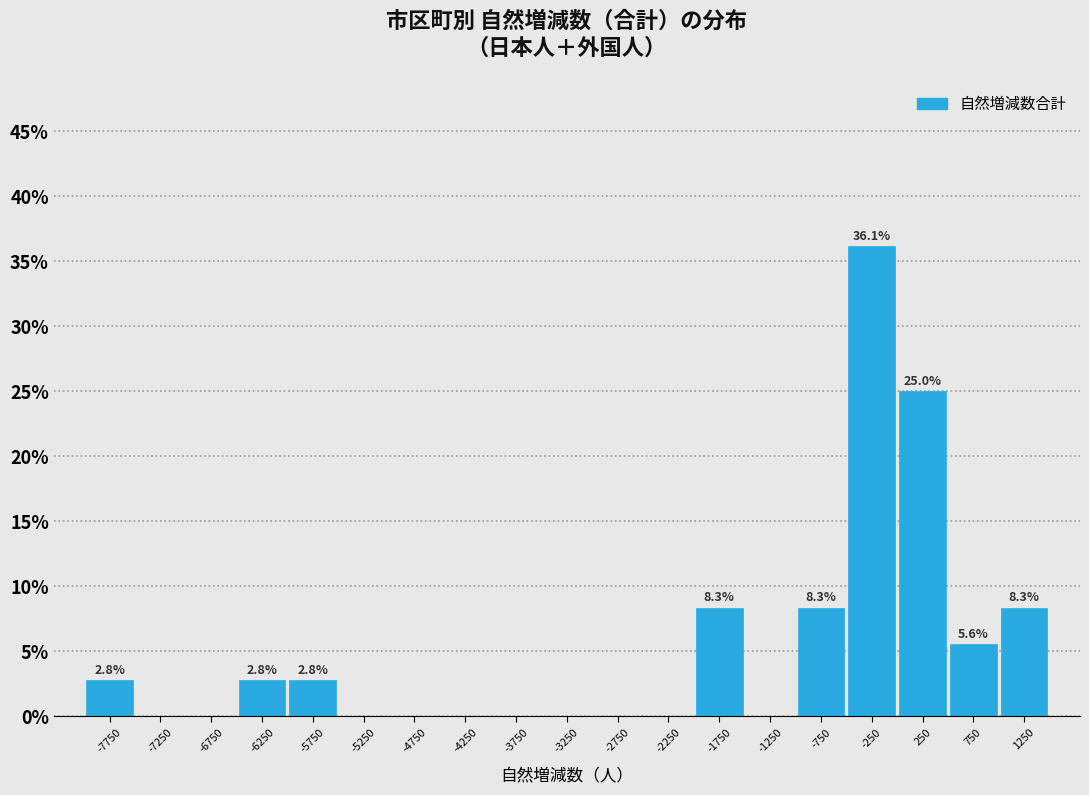

Over which range of the x-axis is the bar tallest?

-500 to 0